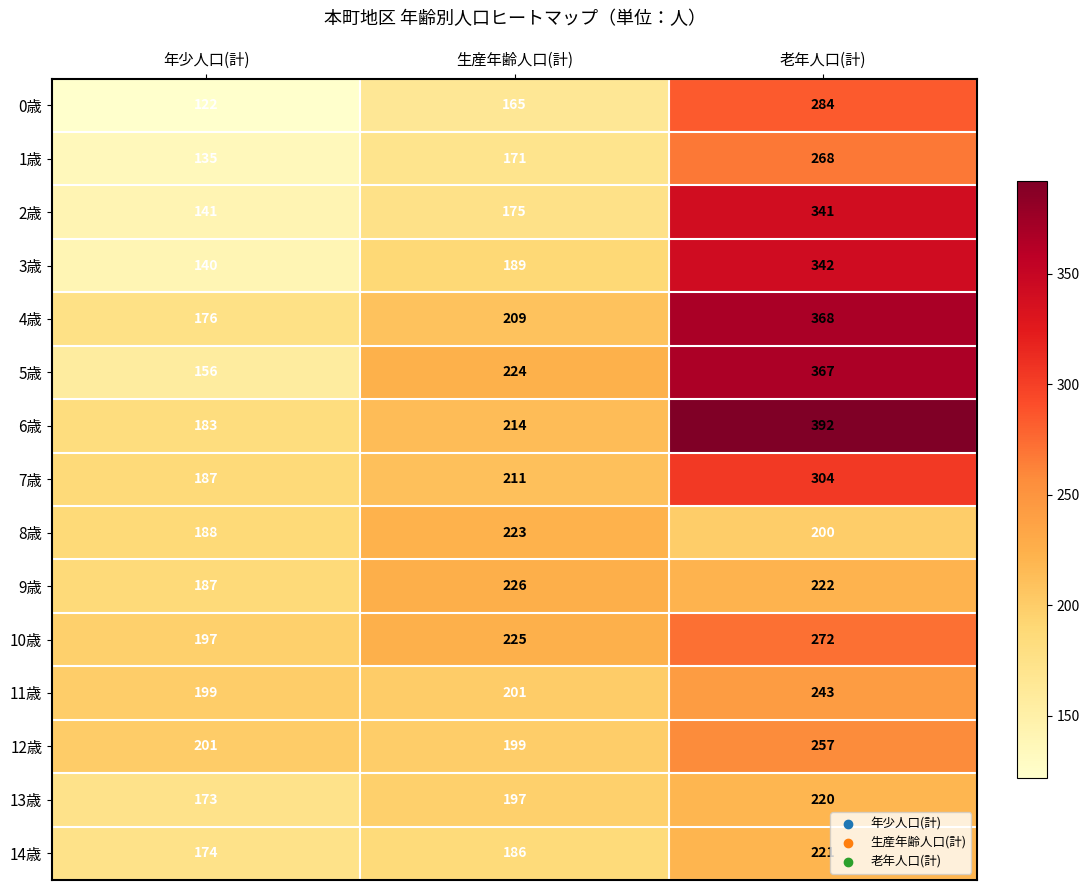

What is the smallest value displayed?

122